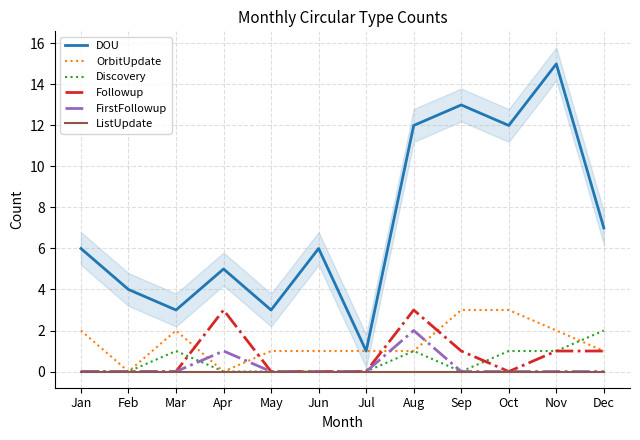

At which category does the chart reach its peak across all series?

Nov